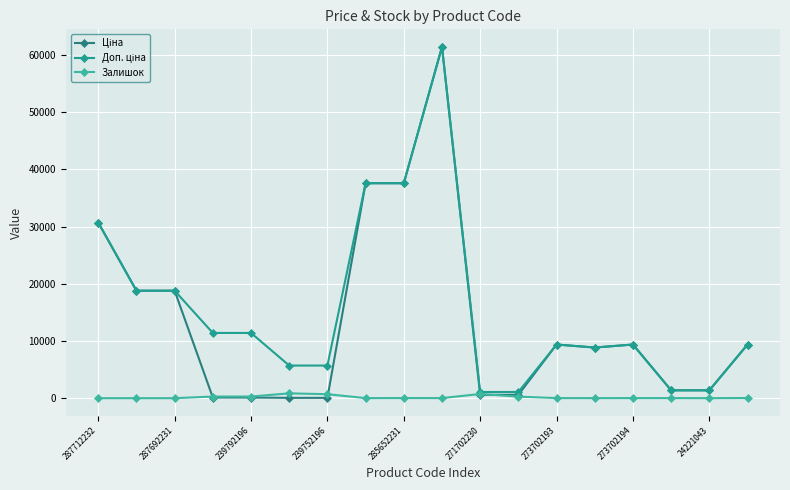

How many distinct data groups are displayed?

3